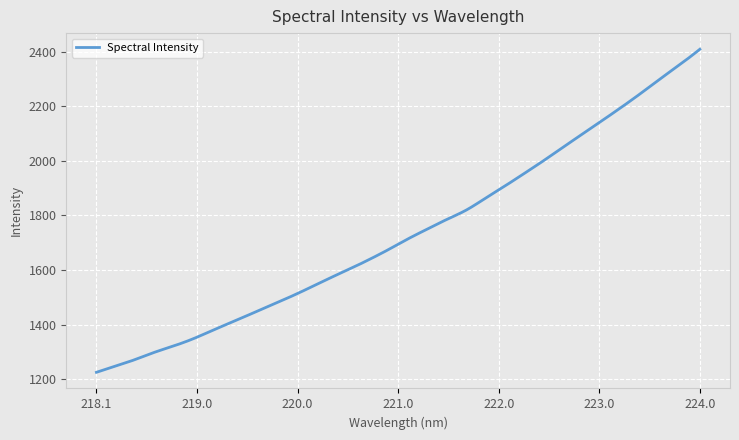

What is the minimum value shown in the chart?

1226.2